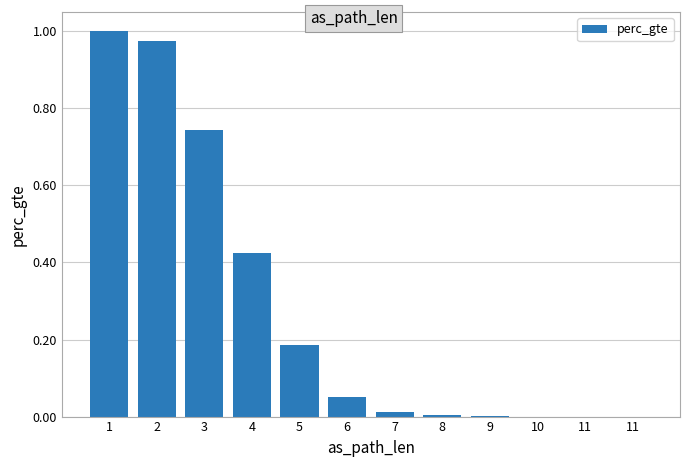

Are the bars horizontal?

No